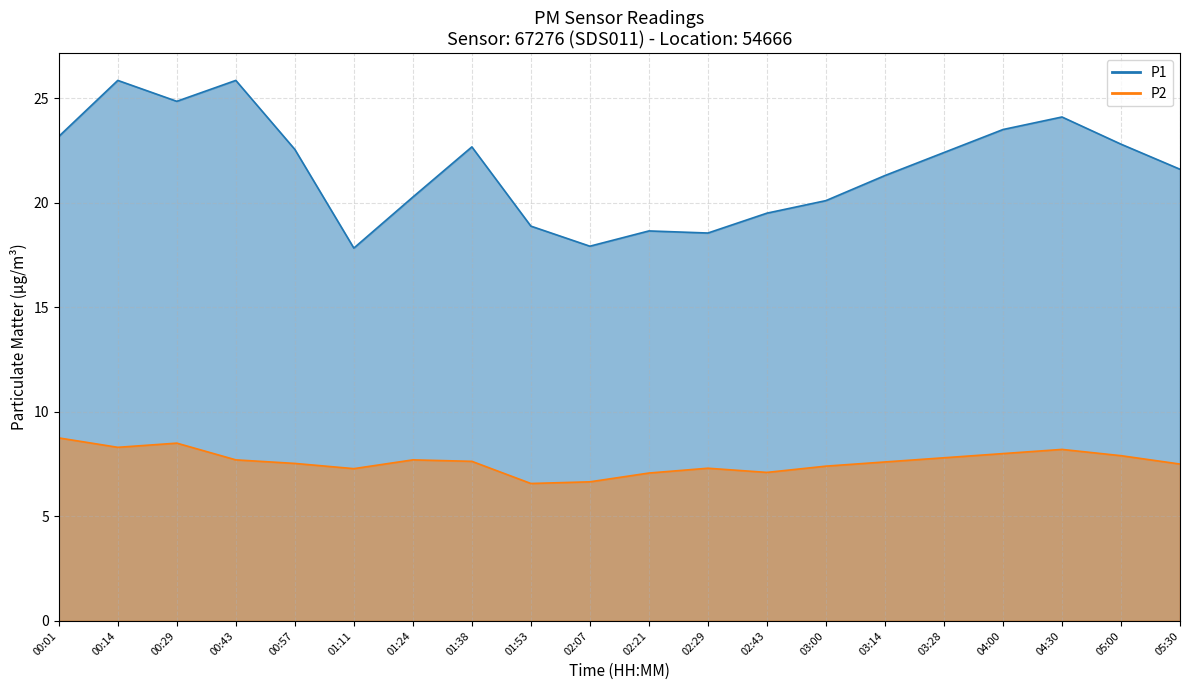

Which category has the highest value in the P2 series?

00:01